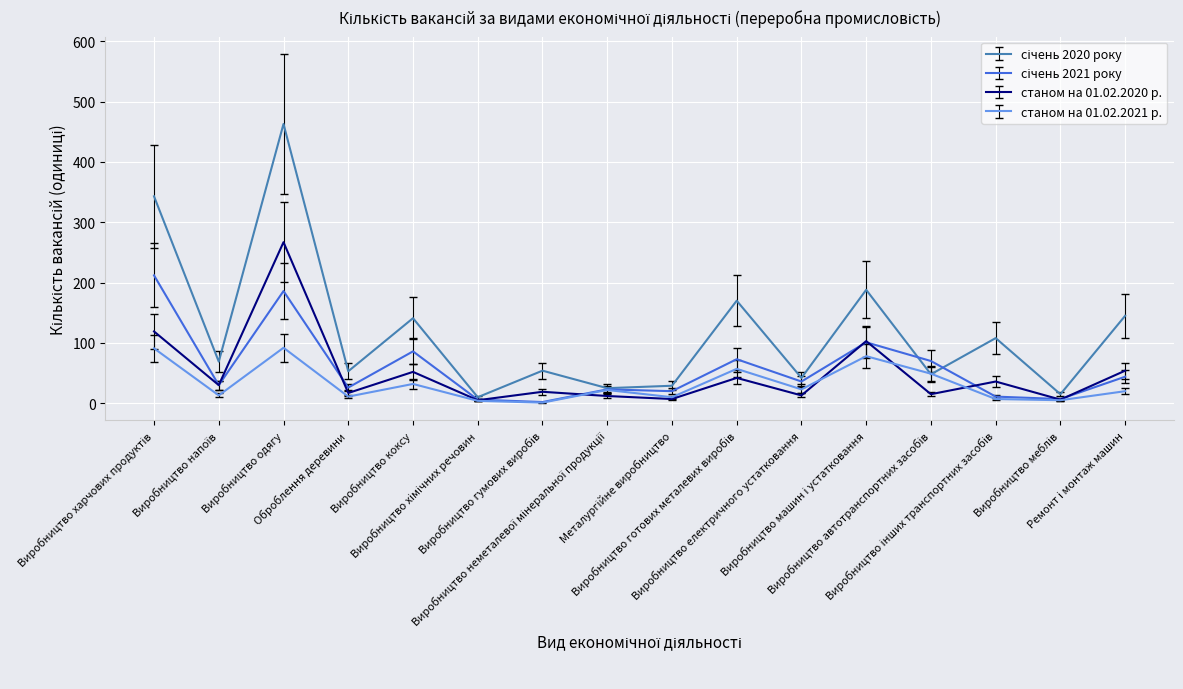

Reading left to right, extract all data points from this chart.

січень 2020 року: Виробництво харчових продуктів=343	Виробництво напоїв=69	Виробництво одягу=463	Оброблення деревини=53	Виробництво коксу=141	Виробництво хімічних речовин=10	Виробництво гумових виробів=54	Виробництво неметалевої мінеральної продукції=25	Металургійне виробництво=29	Виробництво готових металевих виробів=170	Виробництво електричного устатковання=42	Виробництво машин і устатковання=188	Виробництво автотранспортних засобів=48	Виробництво інших транспортних засобів=108	Виробництво меблів=15	Ремонт і монтаж машин=145
січень 2021 року: Виробництво харчових продуктів=212	Виробництво напоїв=30	Виробництво одягу=186	Оброблення деревини=26	Виробництво коксу=86	Виробництво хімічних речовин=6	Виробництво гумових виробів=2	Виробництво неметалевої мінеральної продукції=23	Металургійне виробництво=20	Виробництво готових металевих виробів=73	Виробництво електричного устатковання=36	Виробництво машин і устатковання=101	Виробництво автотранспортних засобів=70	Виробництво інших транспортних засобів=11	Виробництво меблів=7	Ремонт і монтаж машин=44
станом на 01.02.2020 р.: Виробництво харчових продуктів=119	Виробництво напоїв=30	Виробництво одягу=267	Оброблення деревини=17	Виробництво коксу=52	Виробництво хімічних речовин=5	Виробництво гумових виробів=19	Виробництво неметалевої мінеральної продукції=12	Металургійне виробництво=7	Виробництво готових металевих виробів=42	Виробництво електричного устатковання=13	Виробництво машин і устатковання=103	Виробництво автотранспортних засобів=15	Виробництво інших транспортних засобів=36	Виробництво меблів=6	Ремонт і монтаж машин=54
станом на 01.02.2021 р.: Виробництво харчових продуктів=91	Виробництво напоїв=13	Виробництво одягу=92	Оброблення деревини=11	Виробництво коксу=32	Виробництво хімічних речовин=4	Виробництво гумових виробів=1	Виробництво неметалевої мінеральної продукції=22	Металургійне виробництво=10	Виробництво готових металевих виробів=57	Виробництво електричного устатковання=23	Виробництво машин і устатковання=78	Виробництво автотранспортних засобів=49	Виробництво інших транспортних засобів=7	Виробництво меблів=5	Ремонт і монтаж машин=20